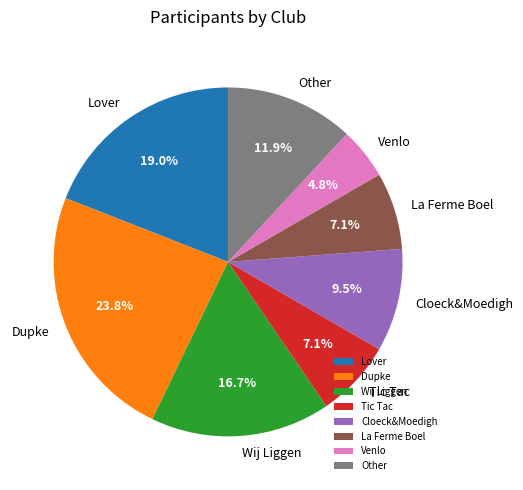

What is the largest slice in the pie chart?

Dupke